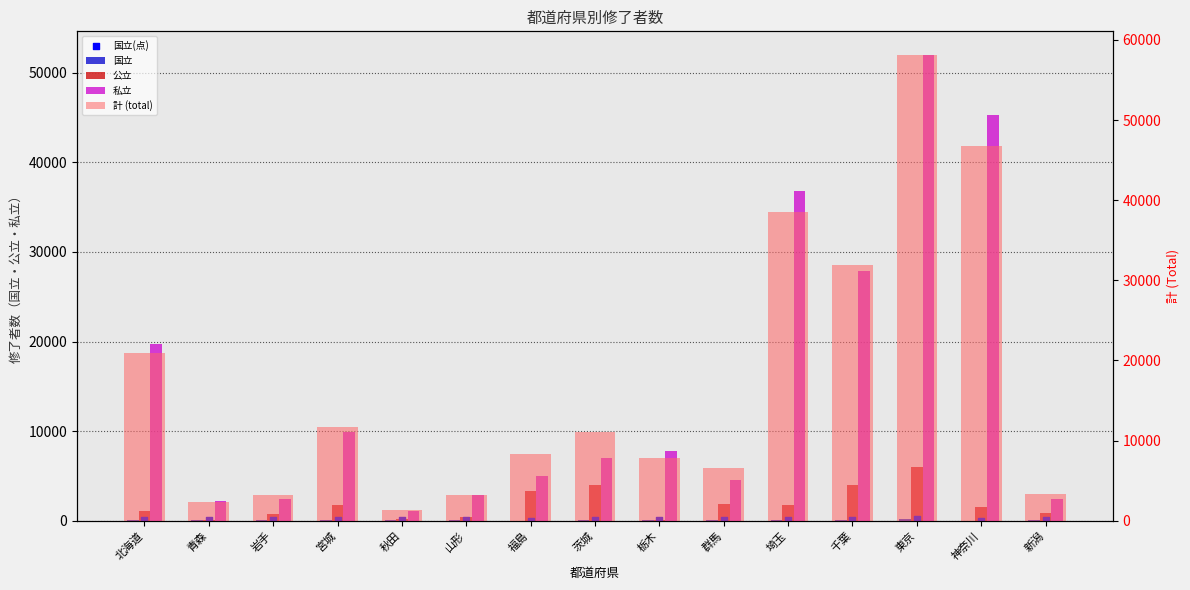

Which series has the largest total across all categories?

計 (total)